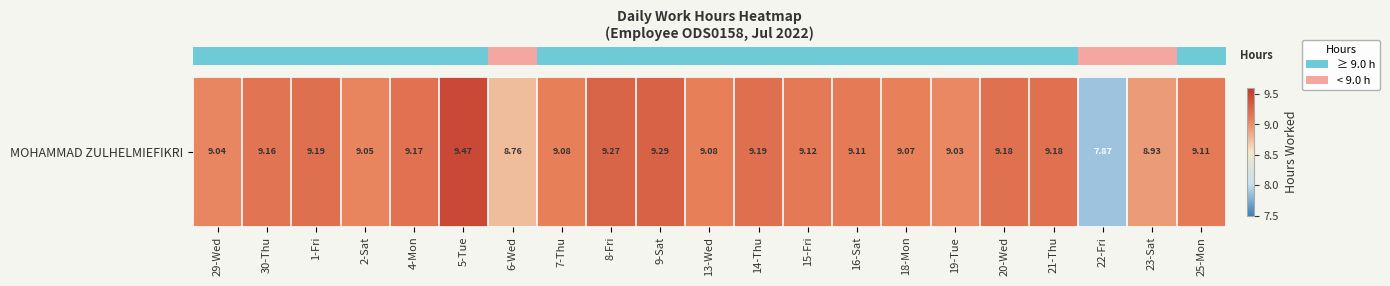

Between 25-Mon and 6-Wed, which is larger?

25-Mon